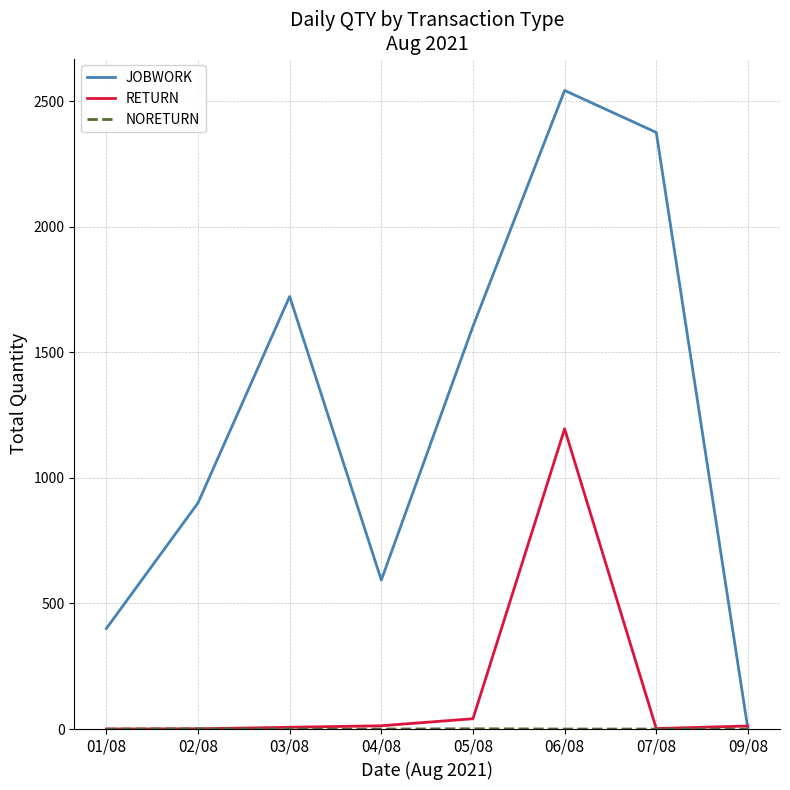

Is the value of RETURN at 05/08 greater than the value of JOBWORK at 01/08?

No